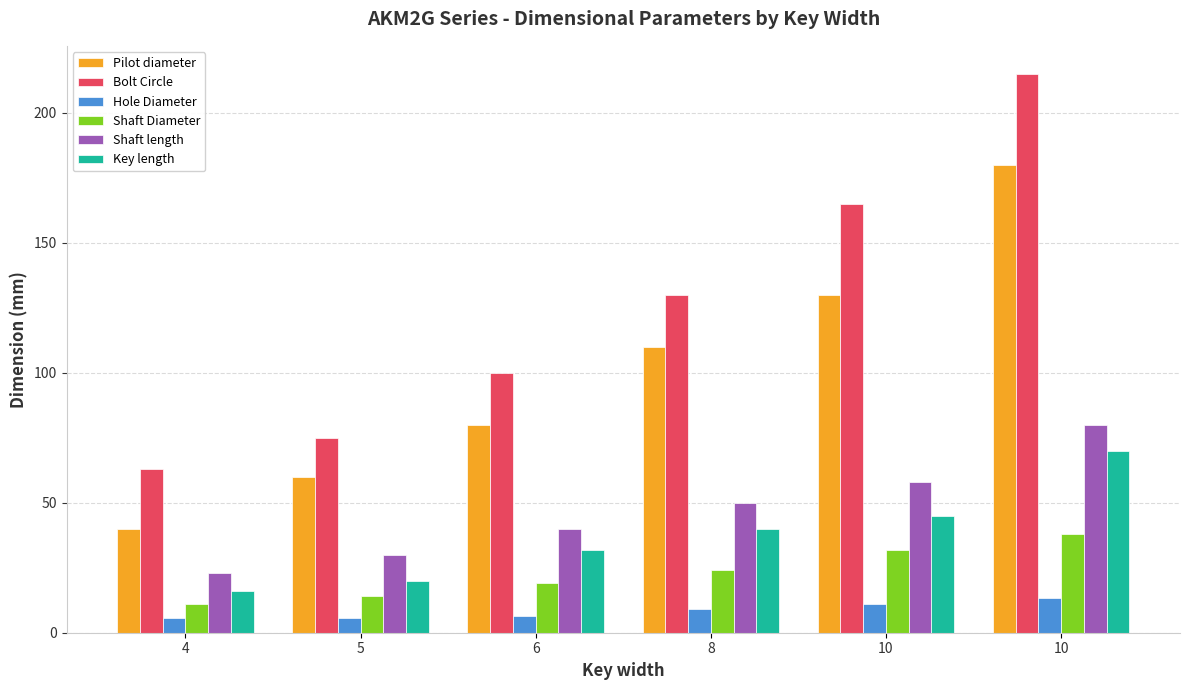

What are all the series names shown in the legend?

Pilot diameter, Bolt Circle, Hole Diameter, Shaft Diameter, Shaft length, Key length